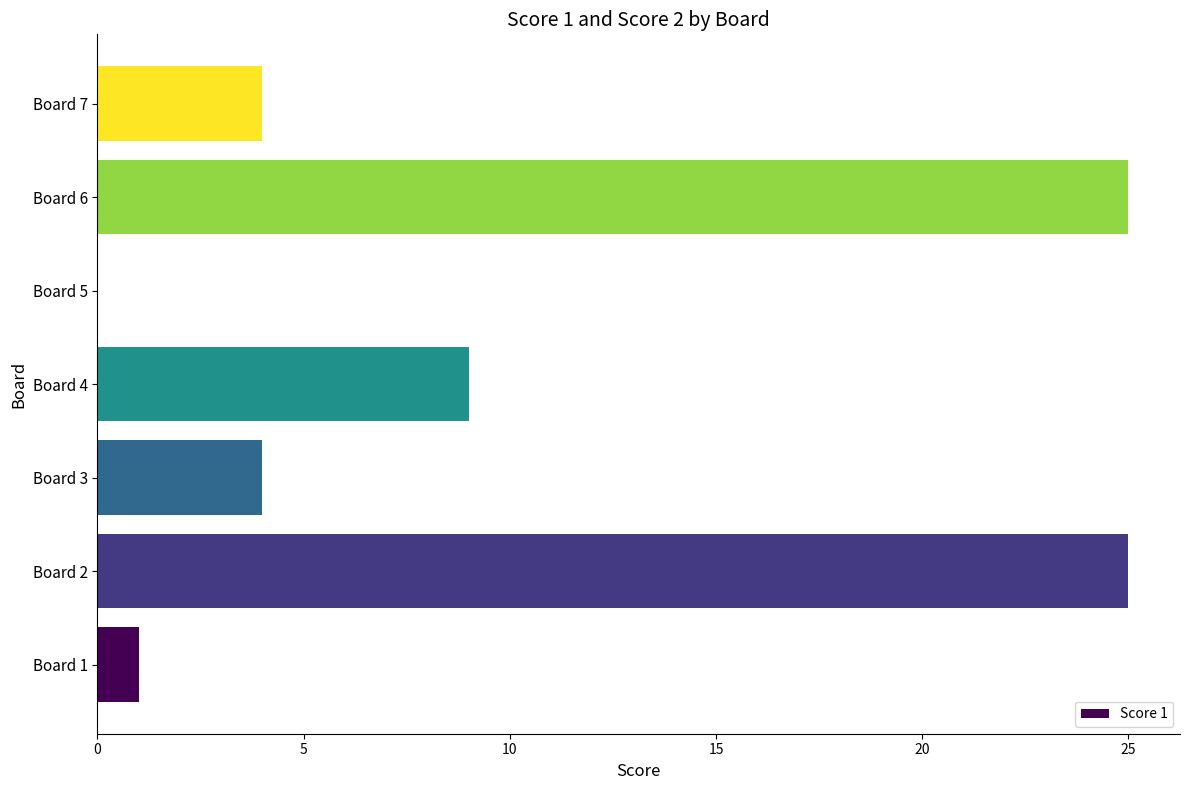

What is the sum of all values?

68